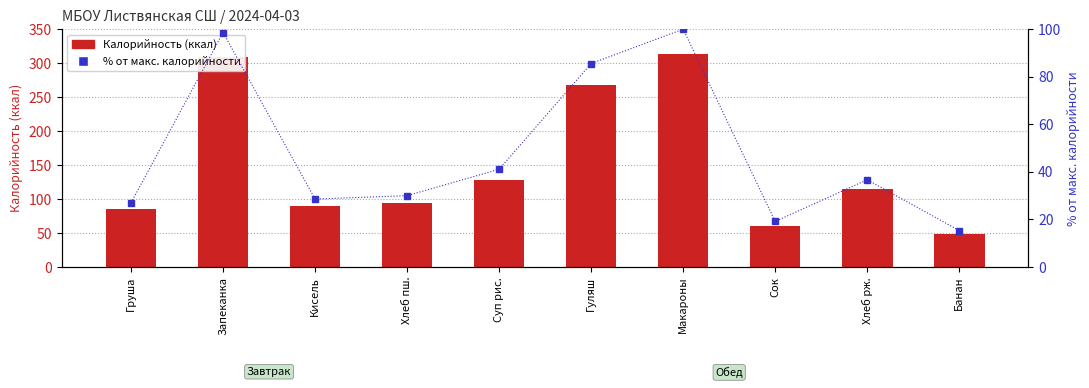

How many series are shown in this chart?

2